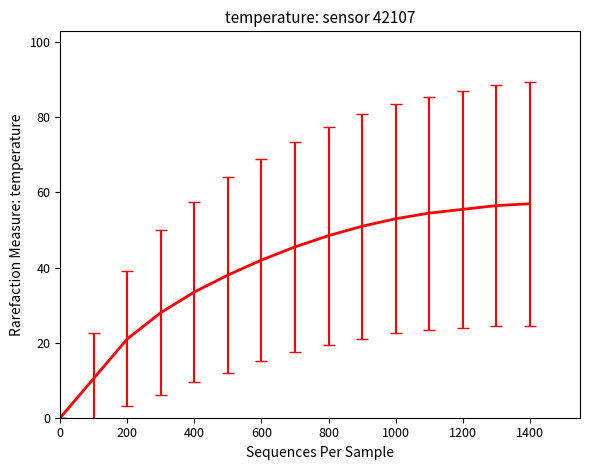

What is the maximum value shown in the chart?

57.0